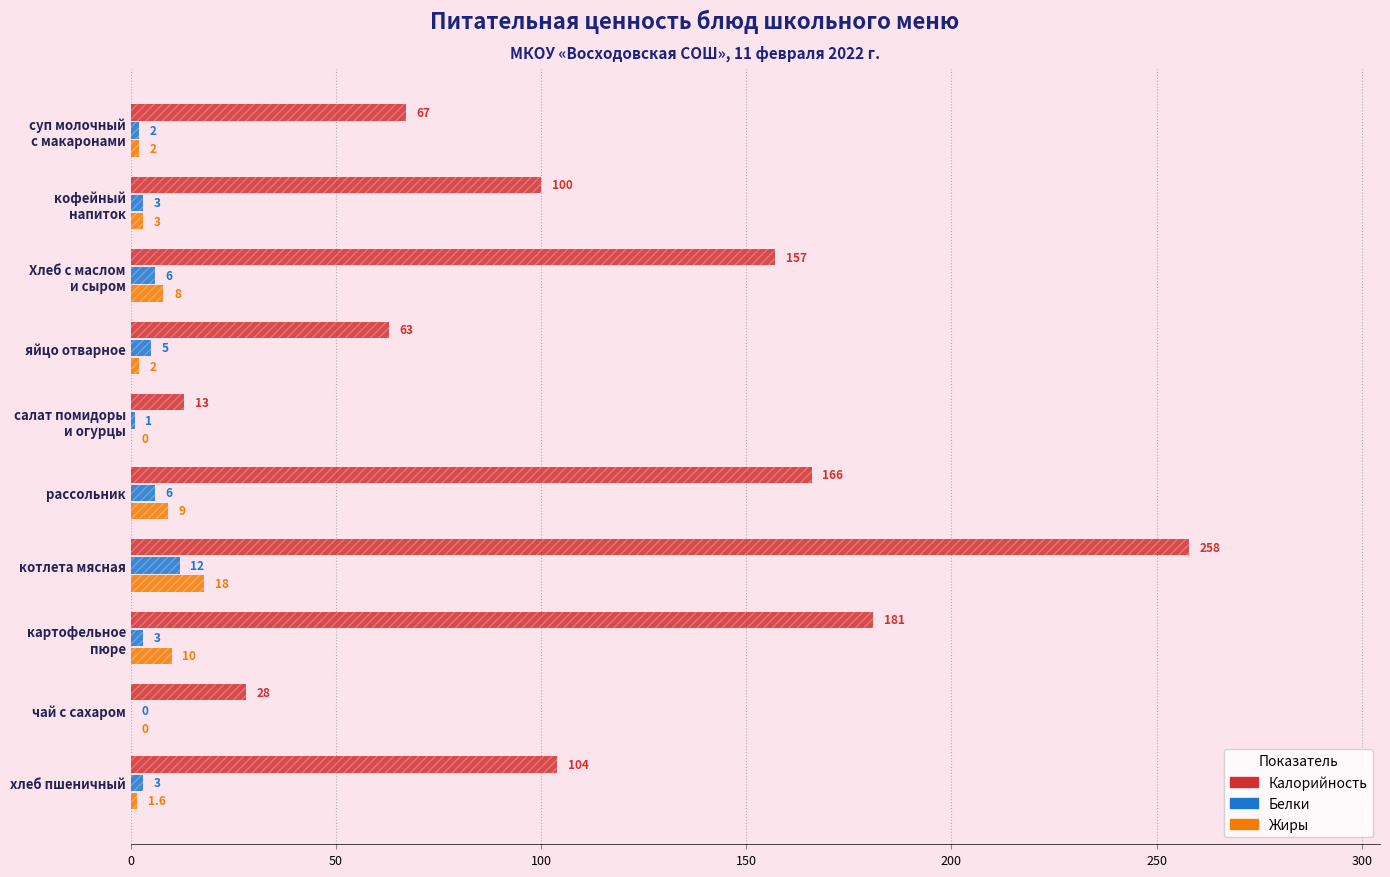

Does the chart contain stacked bars?

No